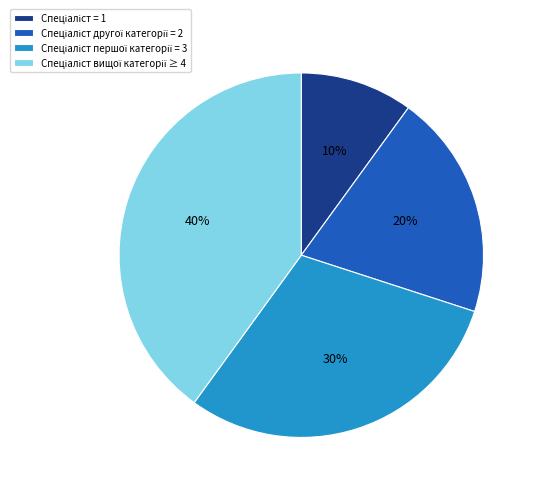

Is there any slice that represents more than half of the pie?

No